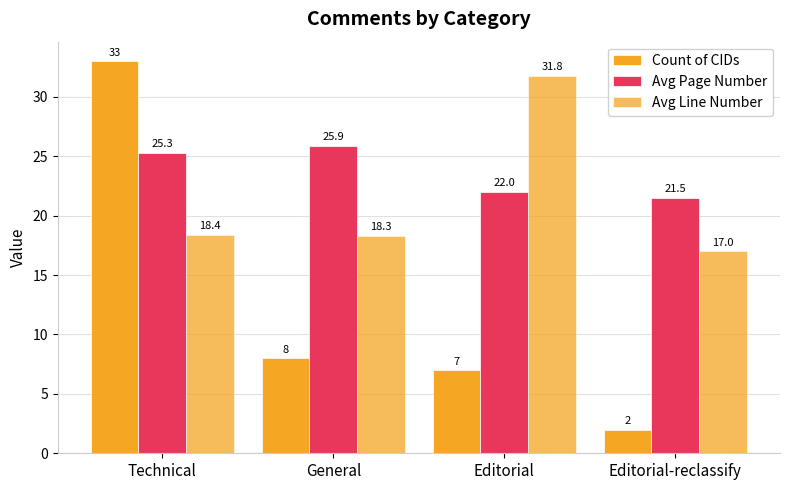

At which label does Avg Line Number first exceed 18?

Technical